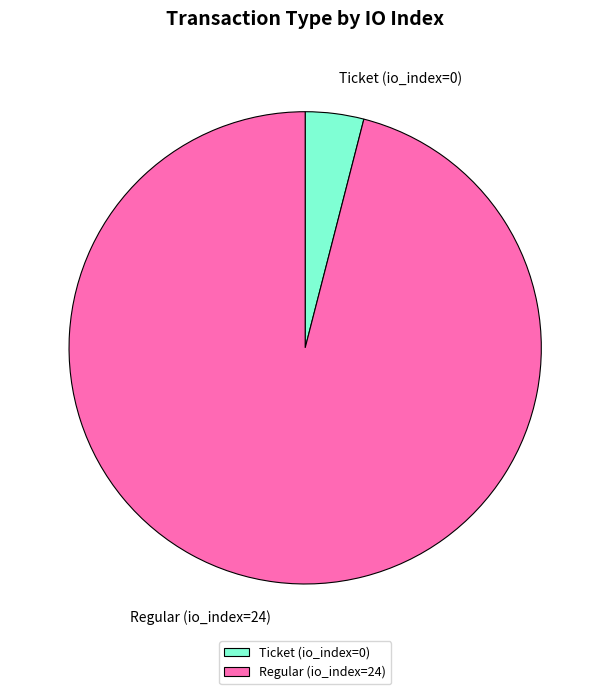

Do Ticket (io_index=0) and Regular (io_index=24) together represent more than half of the pie?

Yes